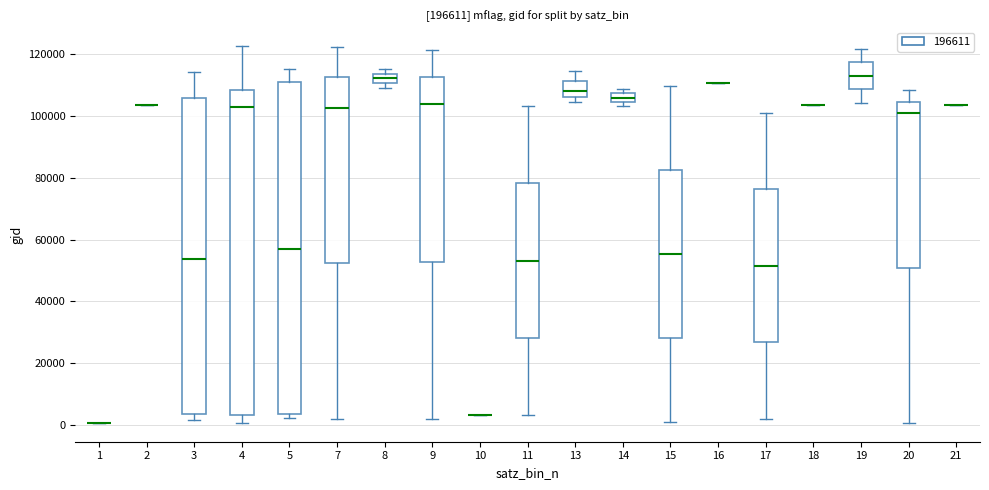

Which box is the tallest, from its lower edge to its upper edge?

5